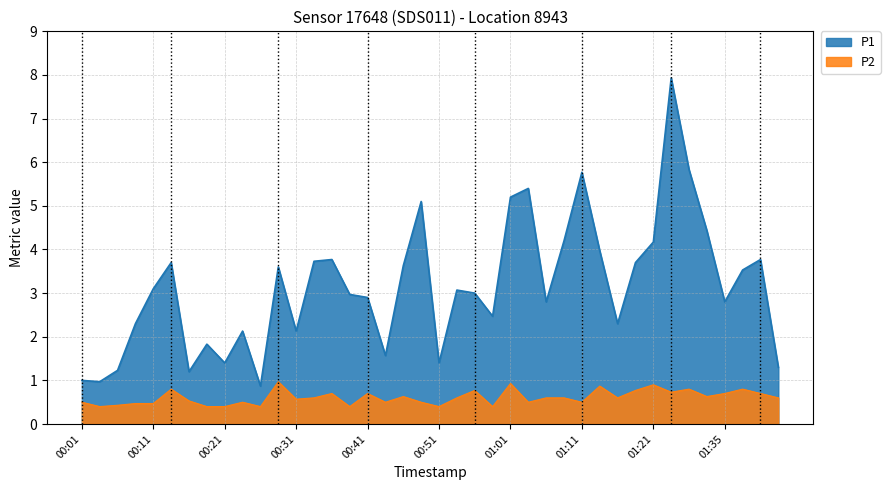

Is it true that P2 equals 1.2 at 00:41?

False